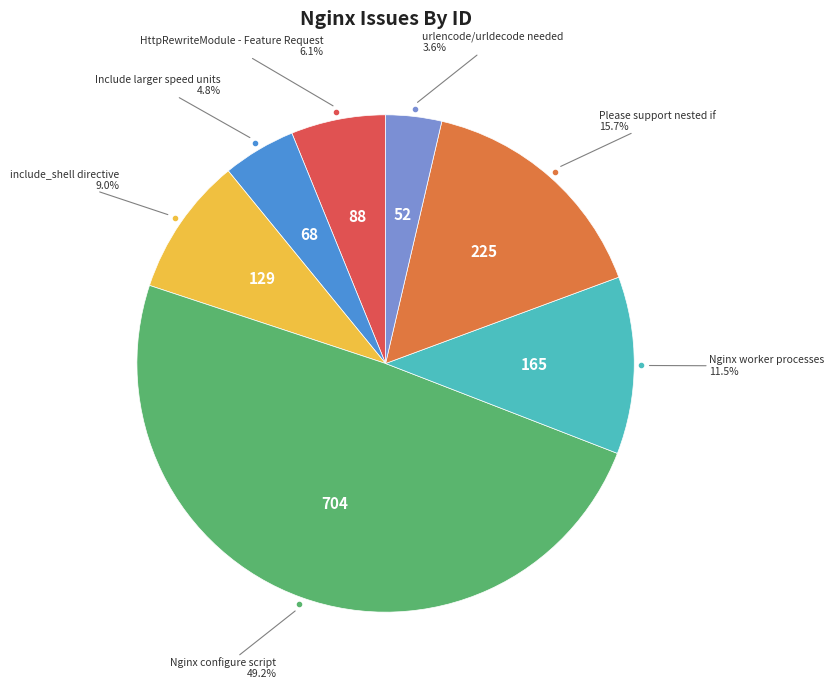

Is there a majority slice in this chart?

No